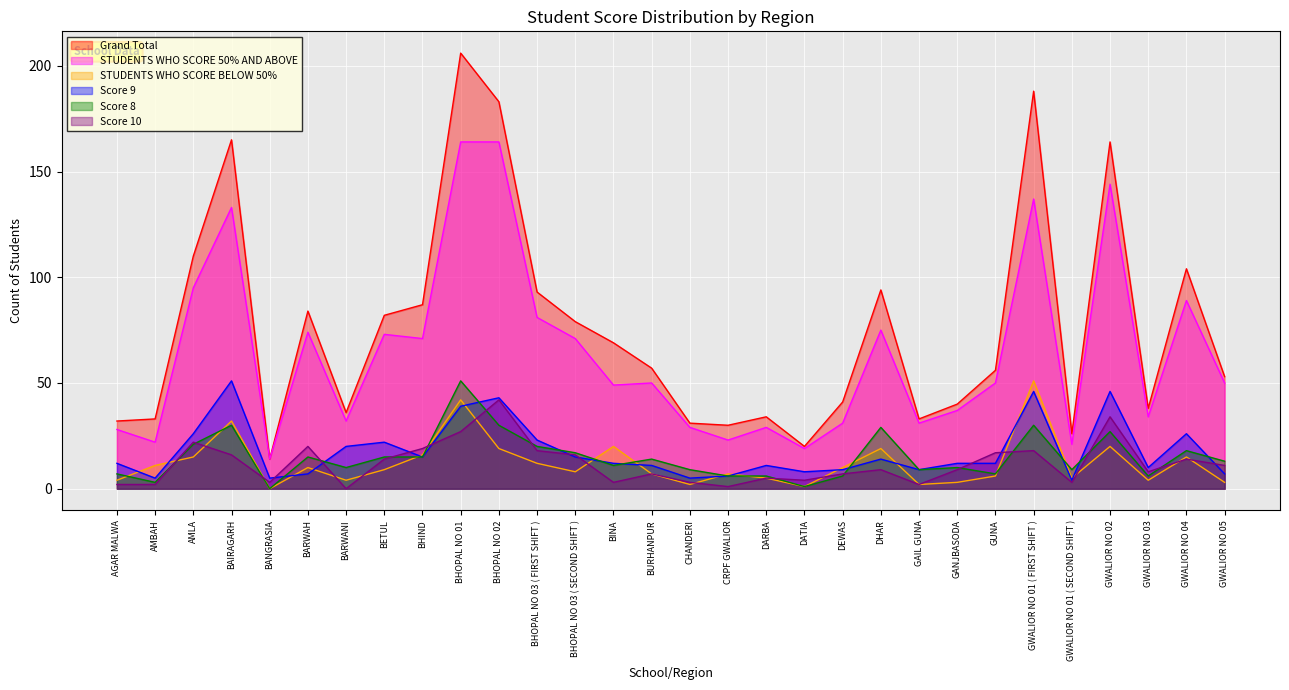

How many lines are shown in the chart?

6